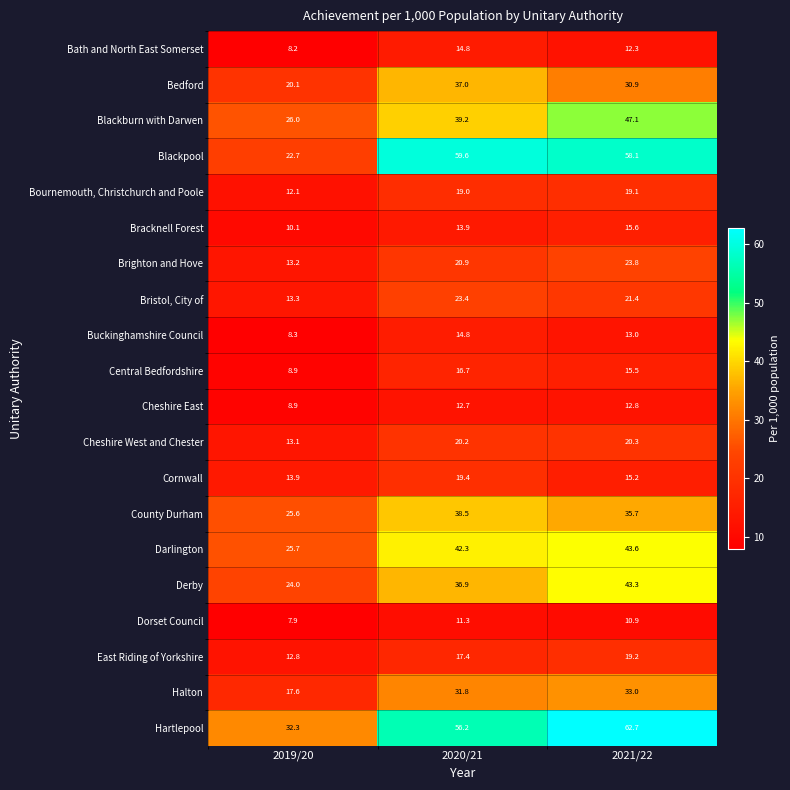

Rank the series at 2021/22 from lowest to highest value.

Dorset Council, Bath and North East Somerset, Cheshire East, Buckinghamshire Council, Cornwall, Central Bedfordshire, Bracknell Forest, Bournemouth, Christchurch and Poole, East Riding of Yorkshire, Cheshire West and Chester, Bristol, City of, Brighton and Hove, Bedford, Halton, County Durham, Derby, Darlington, Blackburn with Darwen, Blackpool, Hartlepool